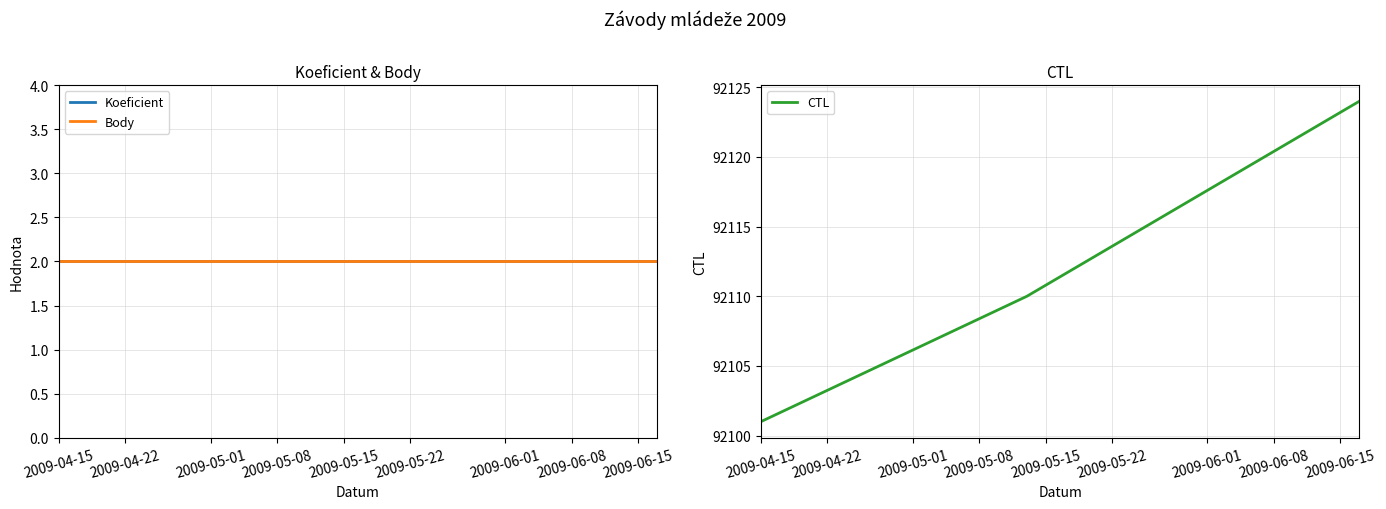

What is the maximum value for CTL?

92124